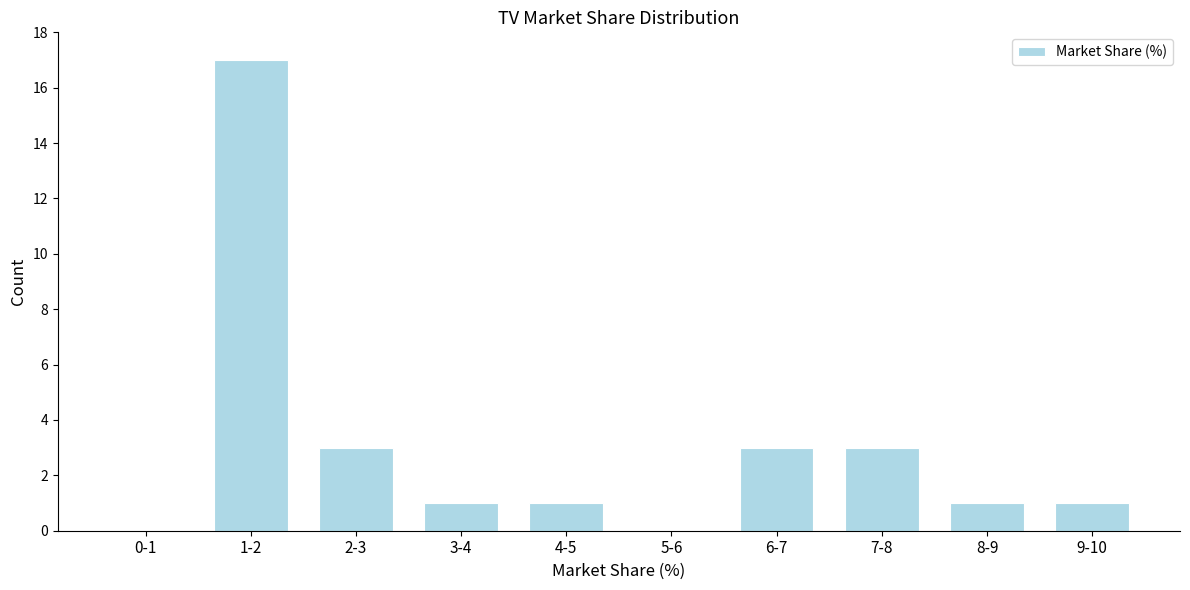

Reading right to left, what are all the values shown in this chart?

9-10=1	8-9=1	7-8=3	6-7=3	5-6=0	4-5=1	3-4=1	2-3=3	1-2=17	0-1=0